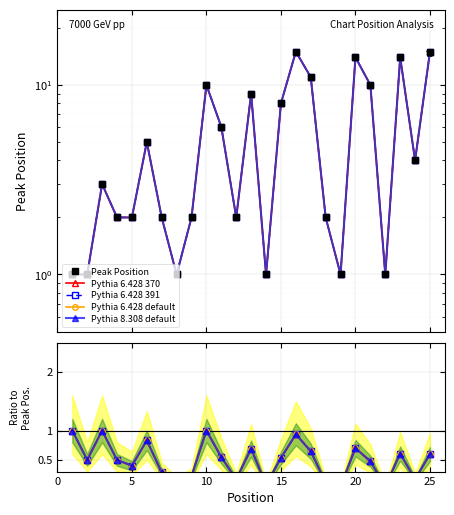

What is the difference between the second highest and second lowest values in the Pythia 6.428 default series?

0.9